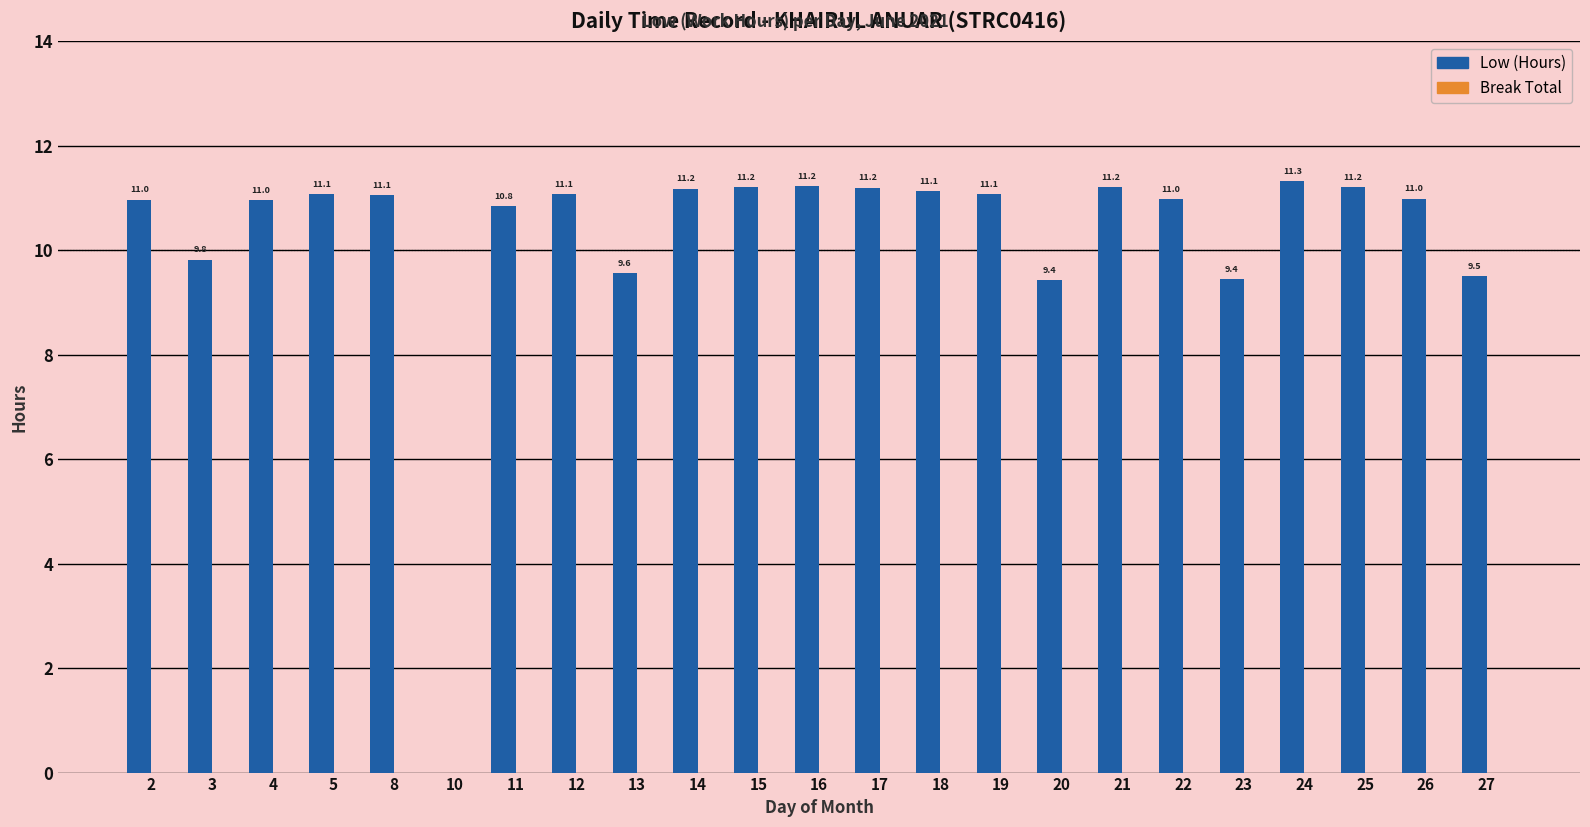

At which label is the value closest to 5?

20